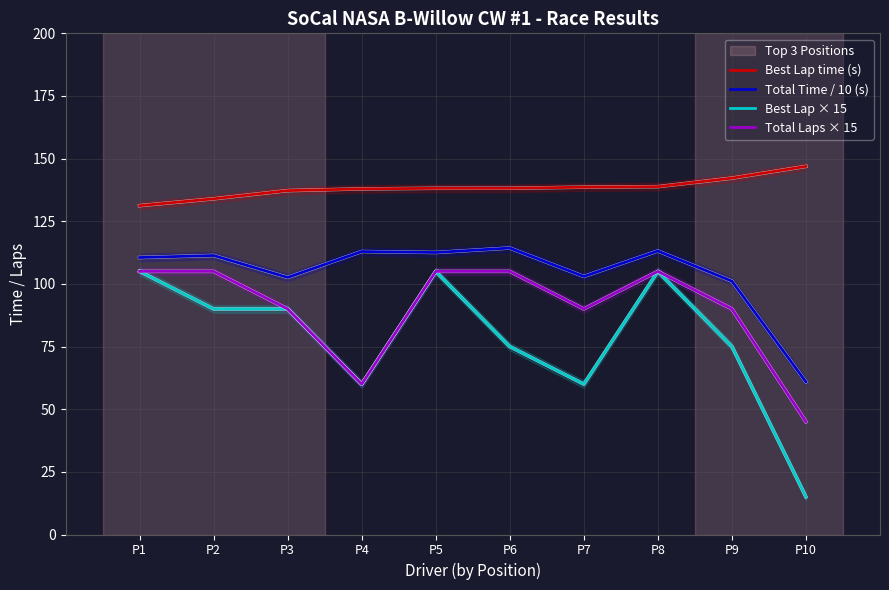

What is the minimum value for Total Laps × 15?

45.0